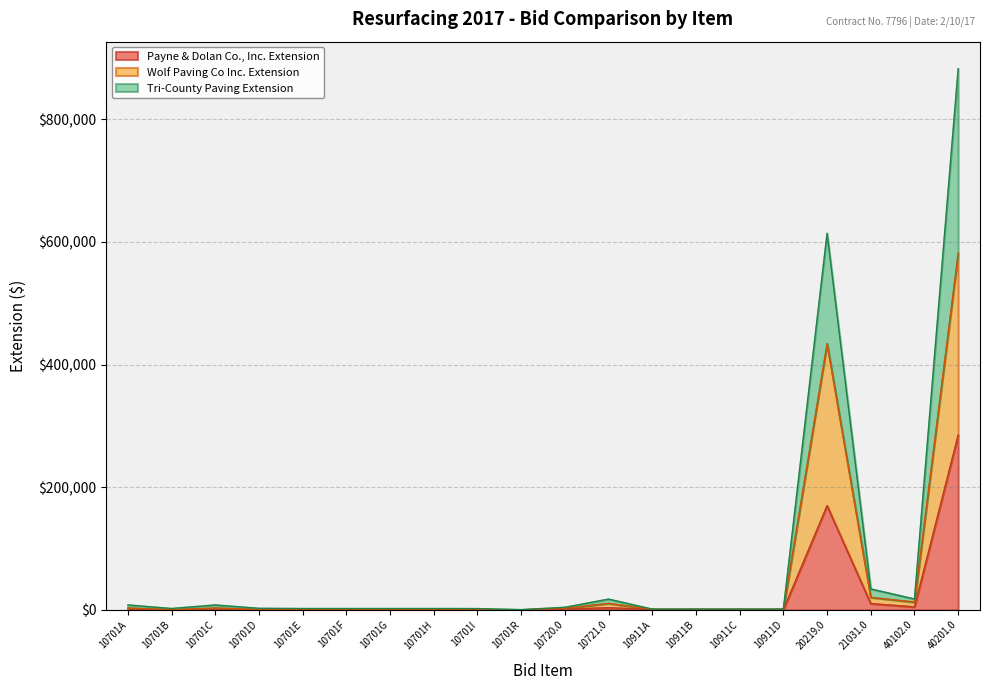

What is the sum of the Tri-County Paving Extension values at 10701D and 10701B?

4900